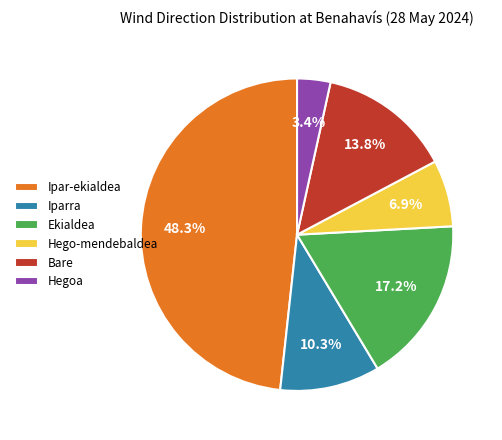

Between Hegoa and Ekialdea, which is larger?

Ekialdea